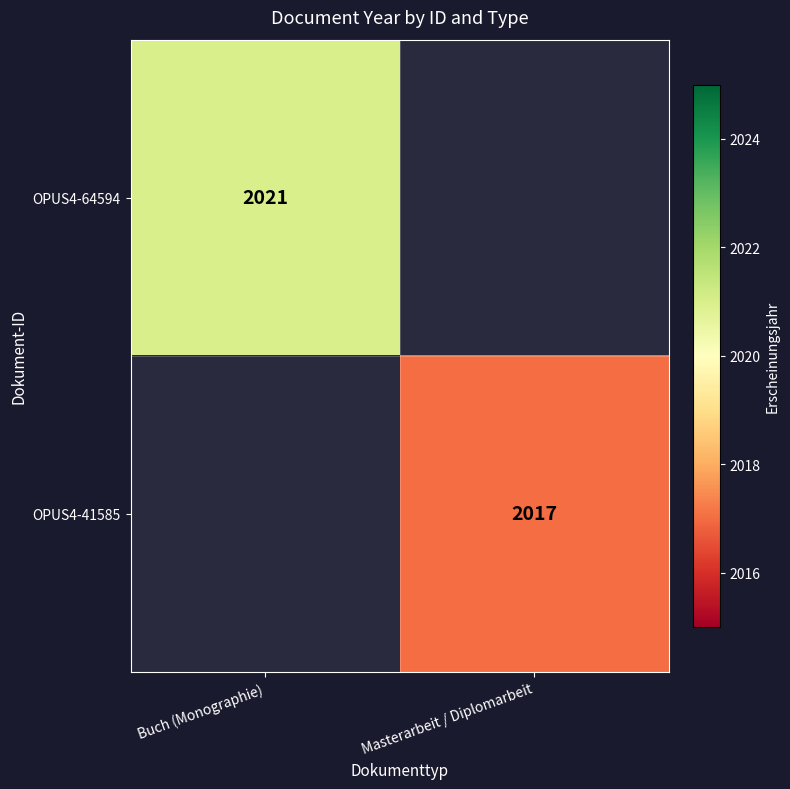

True or false: OPUS4-64594 has a value of 2021 at Buch (Monographie).

True